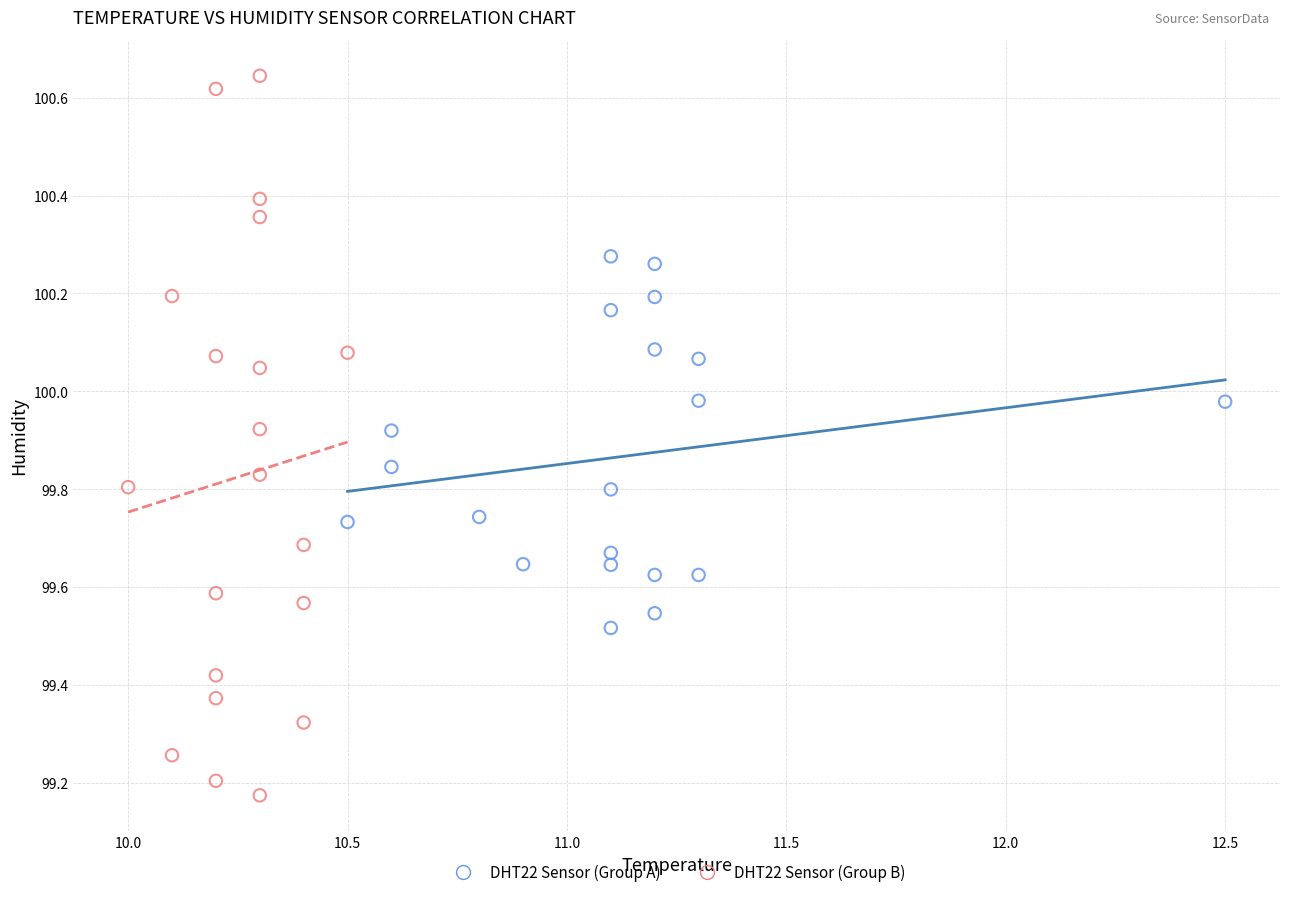

Which series contains the lowest Y value?

DHT22 Sensor (Group B)